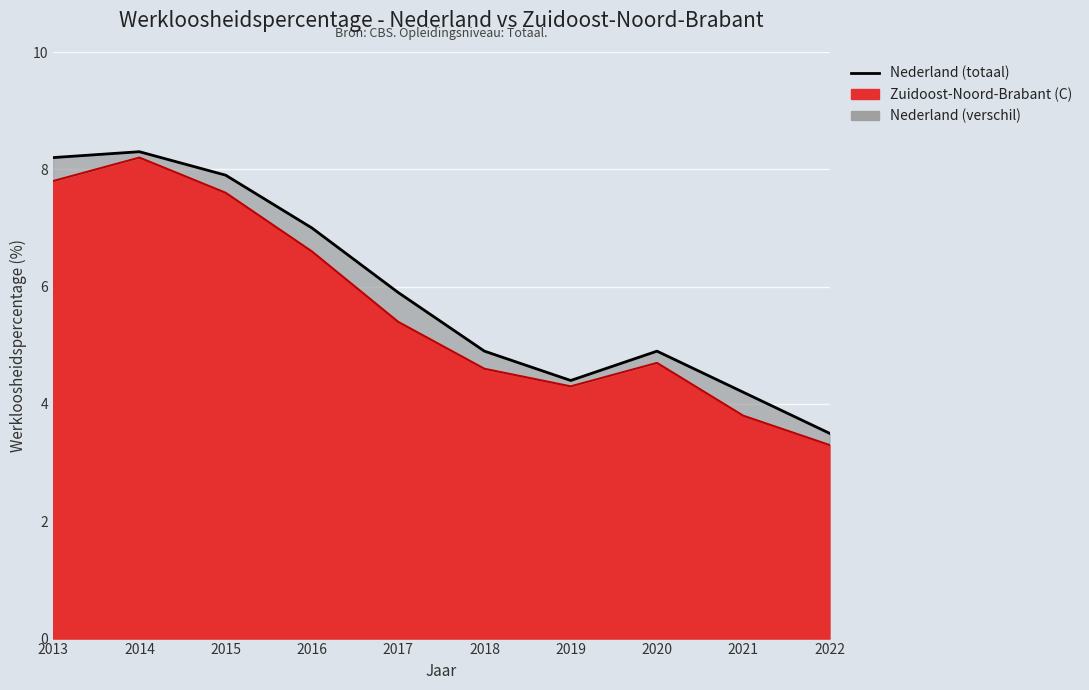

What is the spread (max minus min) of values at 2018?

0.3